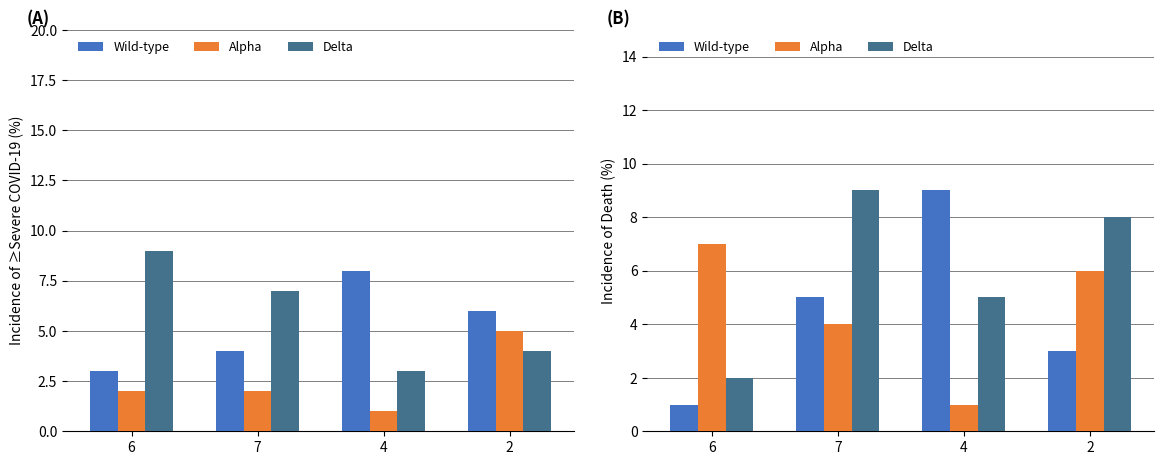

What is the label of the 2nd bar from the right?

4